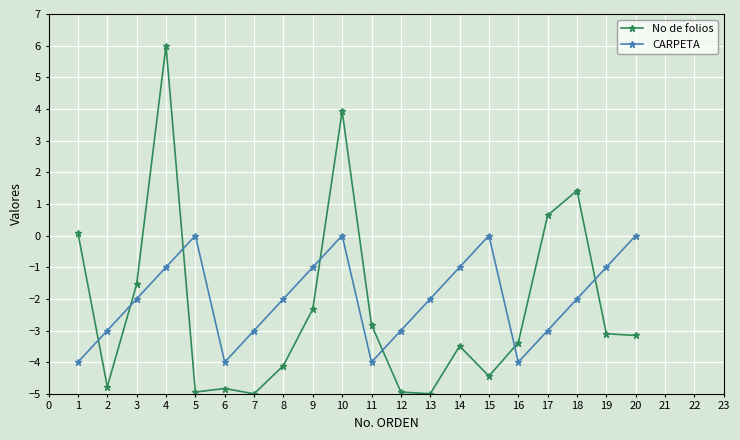

At which category is the sum across all series the highest?

4